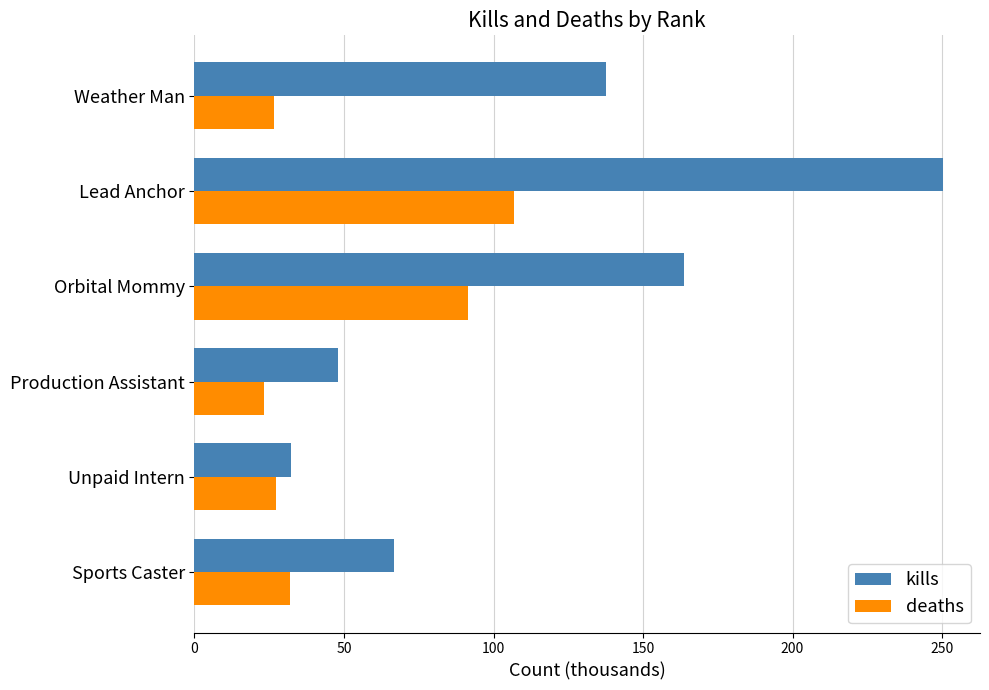

What is the difference between the second highest and second lowest values in the deaths series?

64.7